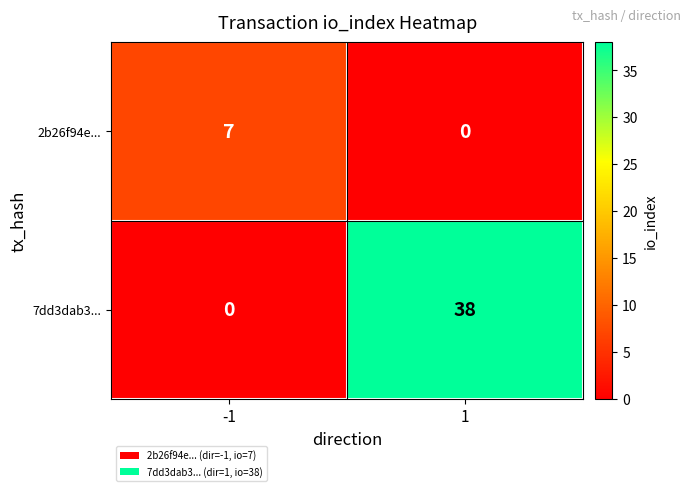

What is the greatest value displayed?

38